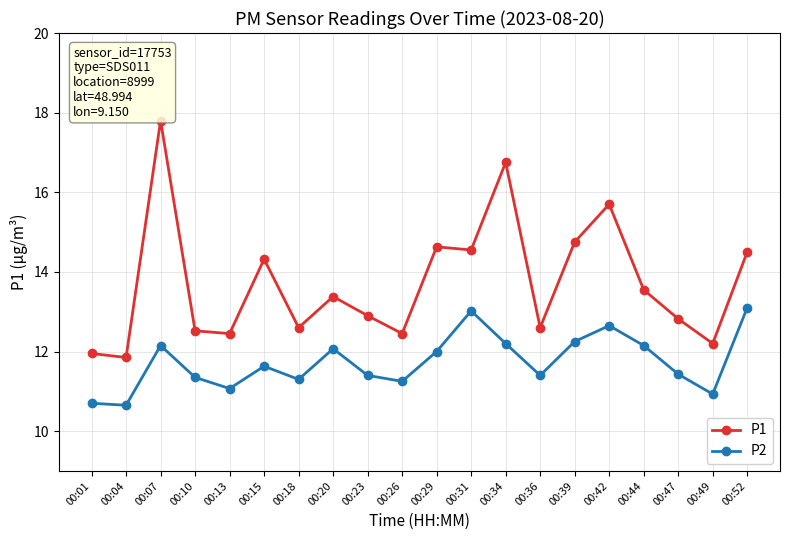

How many lines are shown in the chart?

2